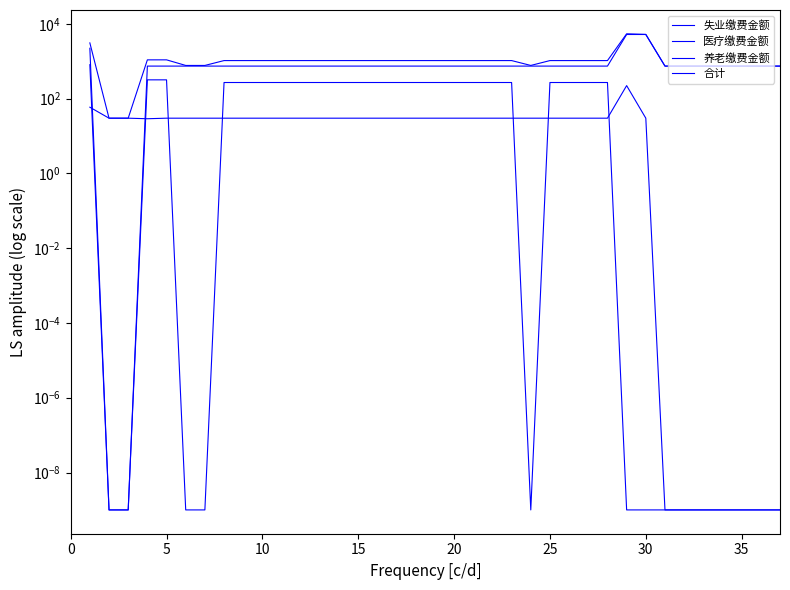

How many series are shown in this chart?

4